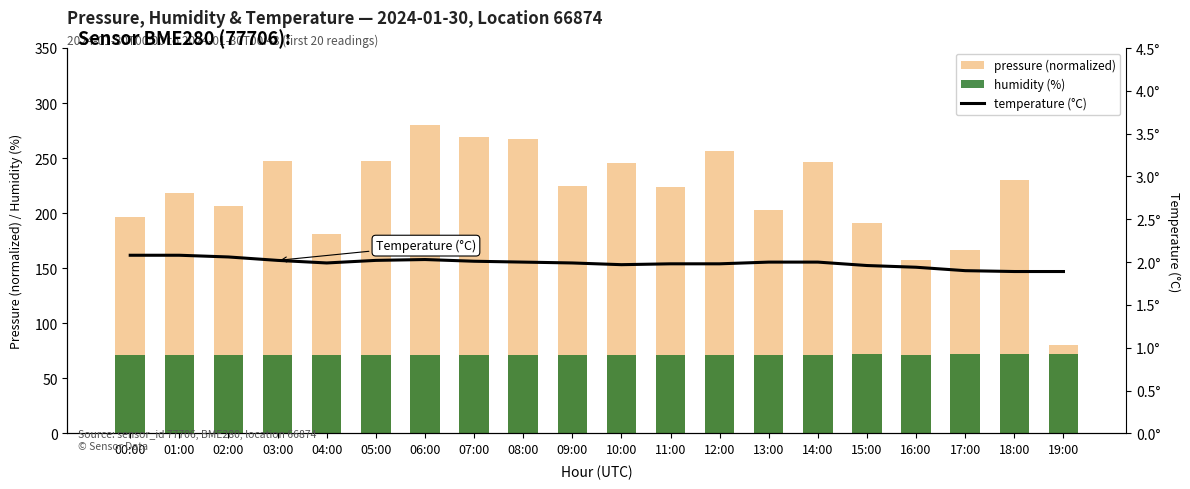

Reading left to right, extract all data points from this chart.

pressure: 196.9	218.4	206.3	247.3	181.3	247.3	280.0	268.8	267.5	224.6	245.3	223.8	256.3	203.1	246.9	191.0	157.8	166.4	230.5	80.0
humidity: 70.9	70.9	71.0	71.1	71.1	71.3	71.2	71.3	71.3	71.4	71.2	71.5	71.4	71.5	71.4	71.7	71.6	71.7	71.7	71.7
temperature: 2.1	2.1	2.1	2.0	2.0	2.0	2.0	2.0	2.0	2.0	2.0	2.0	2.0	2.0	2.0	2.0	1.9	1.9	1.9	1.9